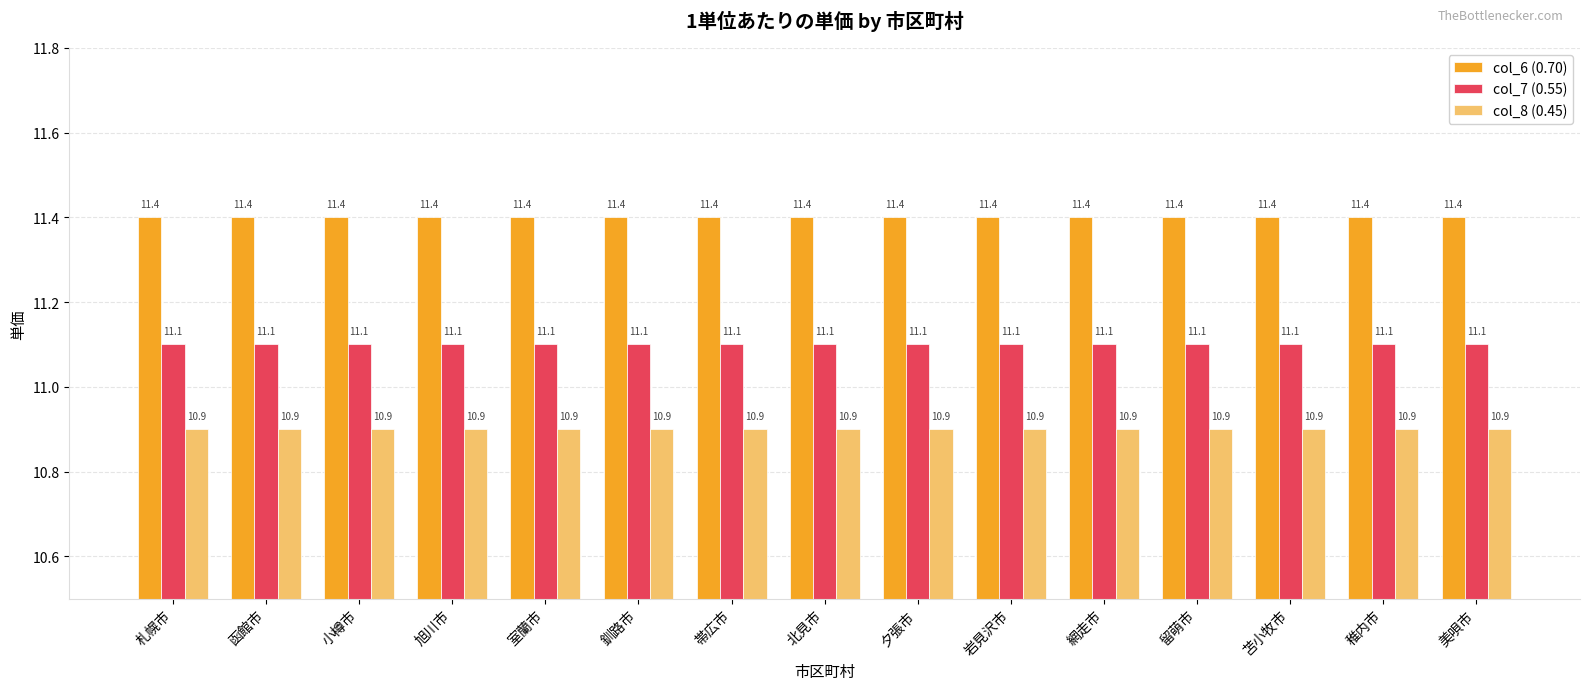

Reading right to left, transcribe all the data shown in this chart.

col_6 (0.70): 11.4	11.4	11.4	11.4	11.4	11.4	11.4	11.4	11.4	11.4	11.4	11.4	11.4	11.4	11.4
col_7 (0.55): 11.1	11.1	11.1	11.1	11.1	11.1	11.1	11.1	11.1	11.1	11.1	11.1	11.1	11.1	11.1
col_8 (0.45): 10.9	10.9	10.9	10.9	10.9	10.9	10.9	10.9	10.9	10.9	10.9	10.9	10.9	10.9	10.9